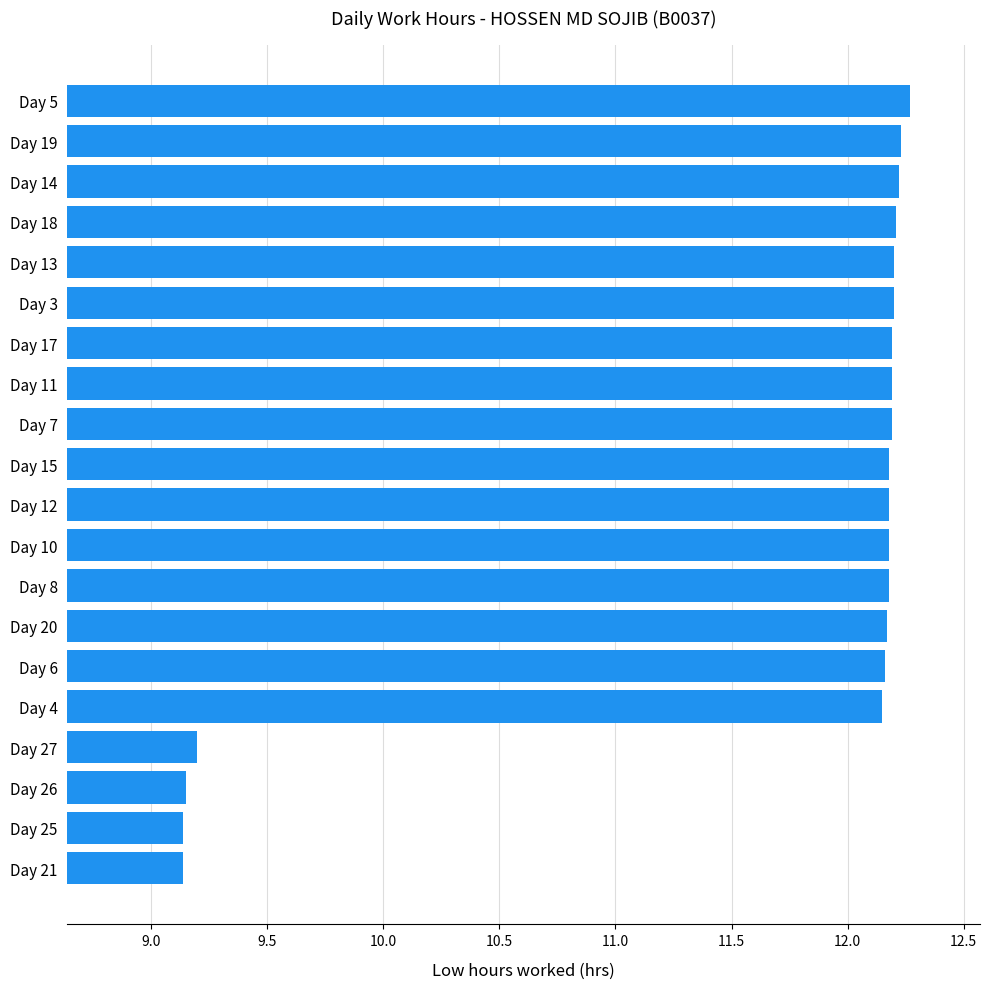

What is the average value?

11.6